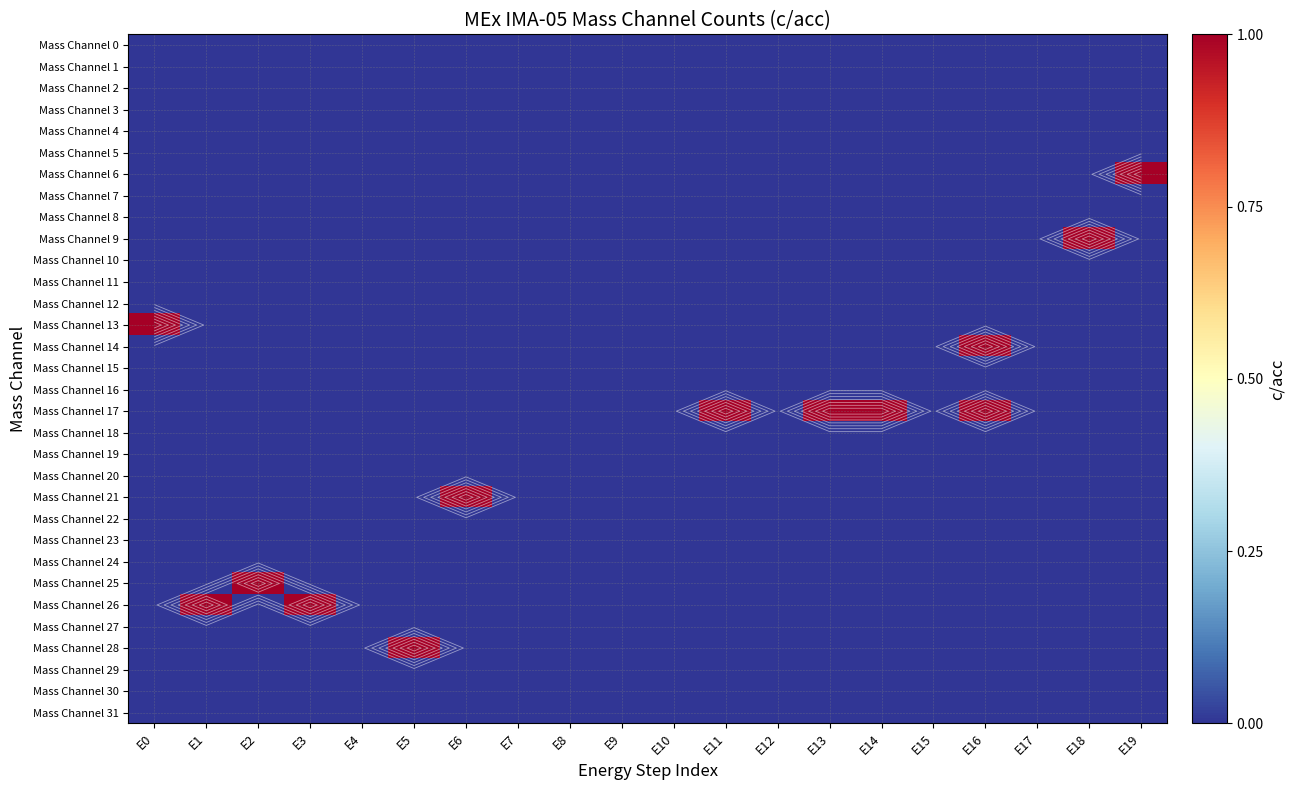

What is the maximum value shown in the chart?

1